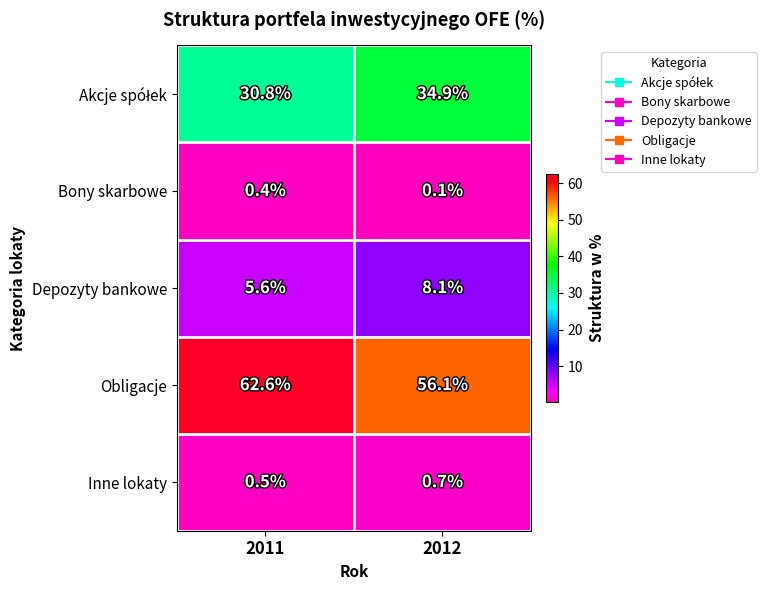

List the labels in order of Obligacje value, largest first.

2011, 2012